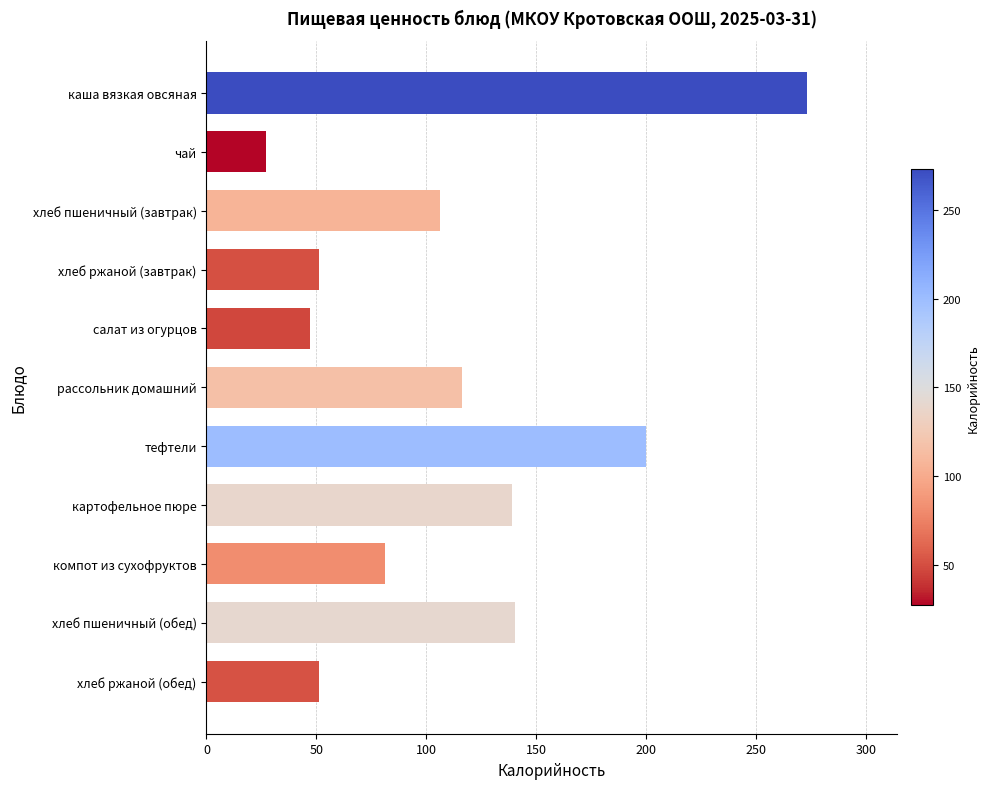

How many data points does each series have?

11